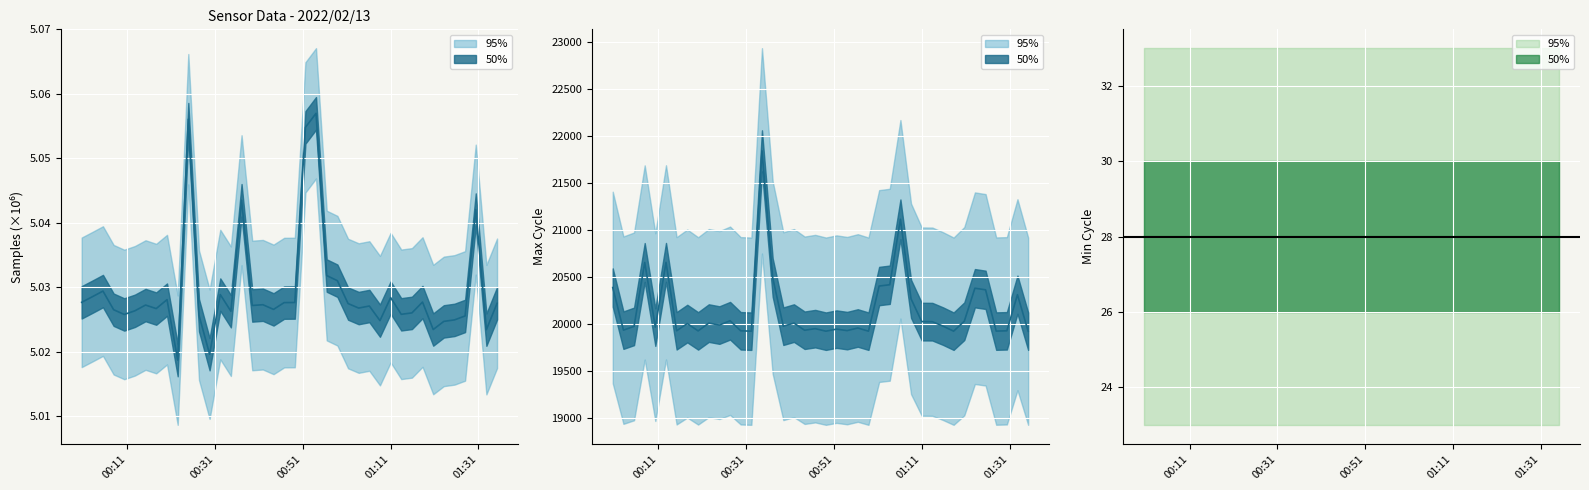

Is it true that Max_cycle equals 20652.0 at 2022/02/13 00:07:52?

True